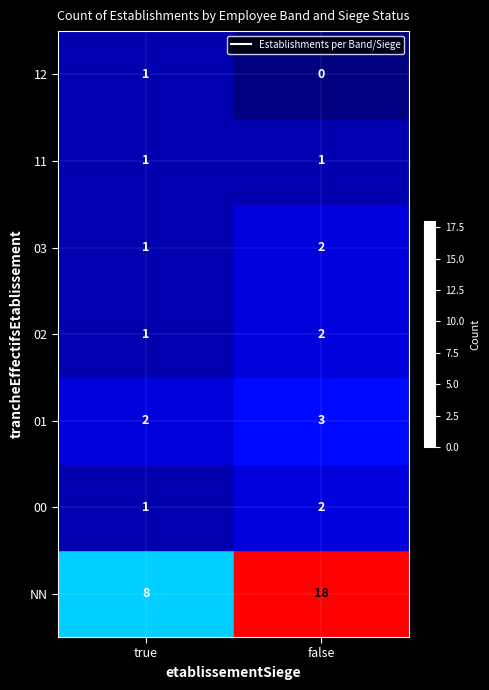

The 11 series shows 1 at true. True or false?

True